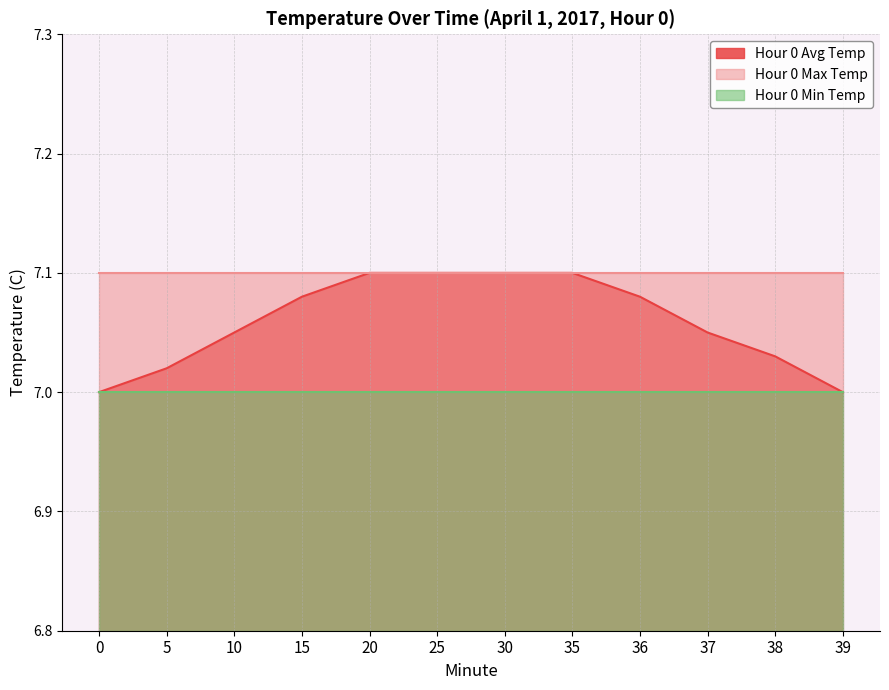

True or false: Hour 0 Avg Temp and Hour 0 Min Temp cross at least once.

False